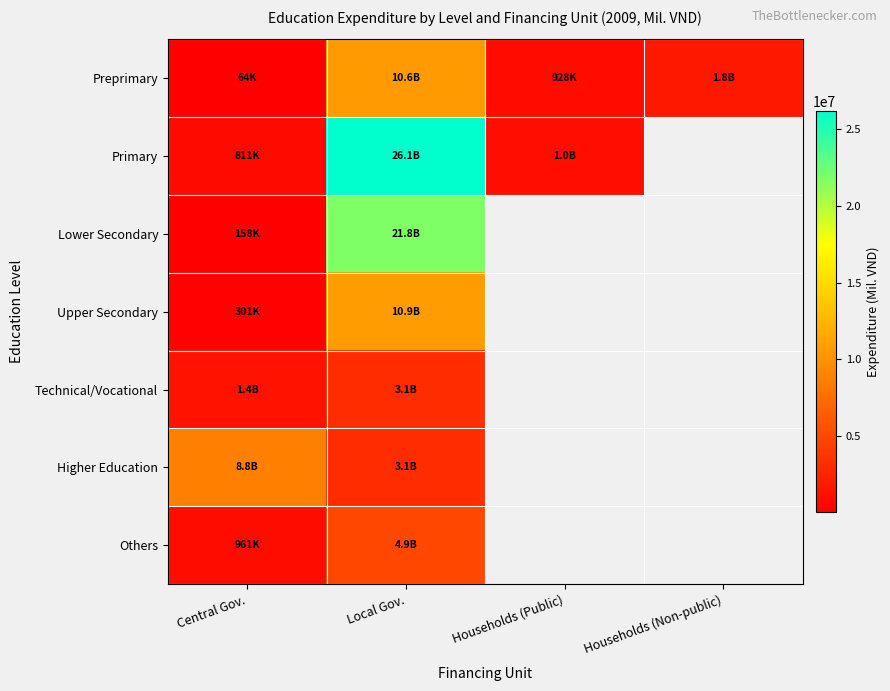

What is the difference between the maximum and minimum values in the Higher Education series?

5650132.1